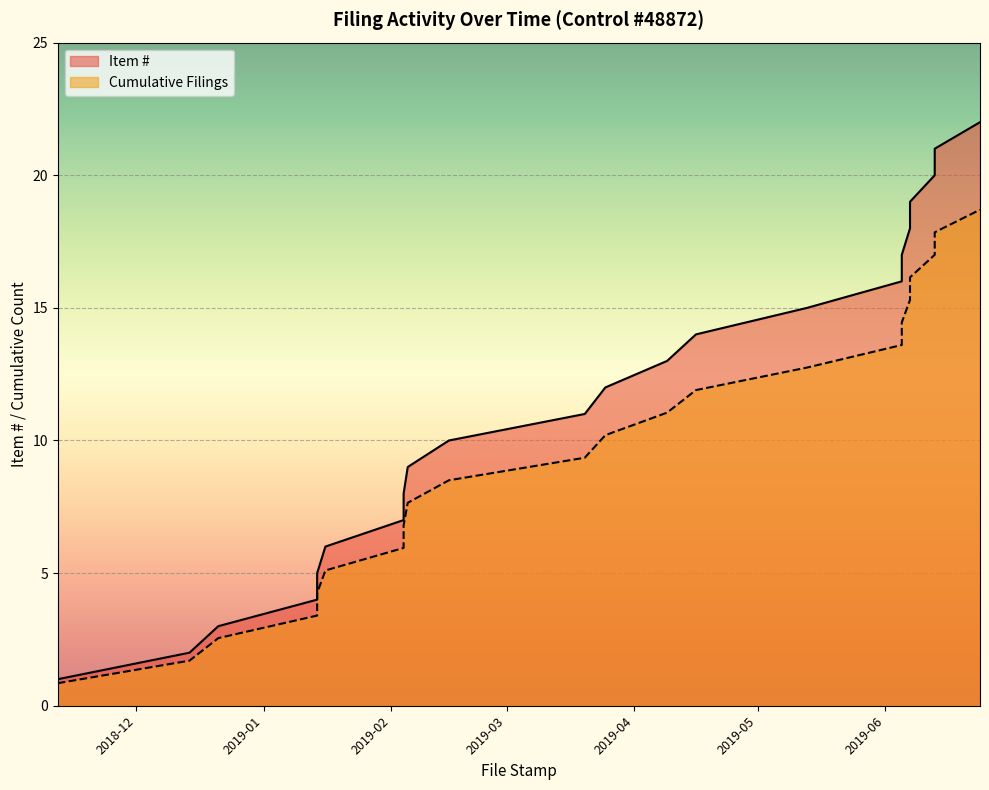

List the labels in order of Cumulative Filings value, largest first.

2019-06-24, 2019-06-13, 2019-06-13, 2019-06-07, 2019-06-07, 2019-06-05, 2019-06-05, 2019-05-13, 2019-04-16, 2019-04-09, 2019-03-25, 2019-03-20, 2019-02-15, 2019-02-05, 2019-02-04, 2019-02-04, 2019-01-16, 2019-01-14, 2019-01-14, 2018-12-21, 2018-12-14, 2018-11-12